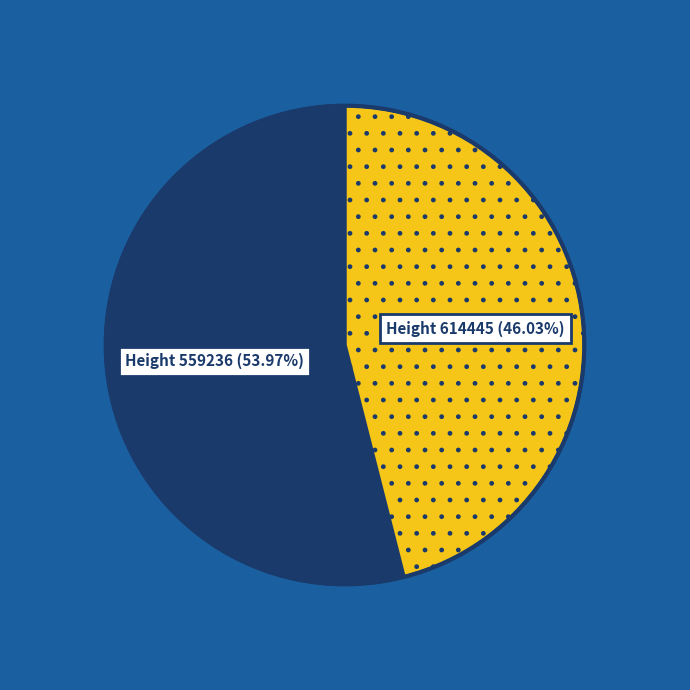

How many slices are in this pie chart?

2